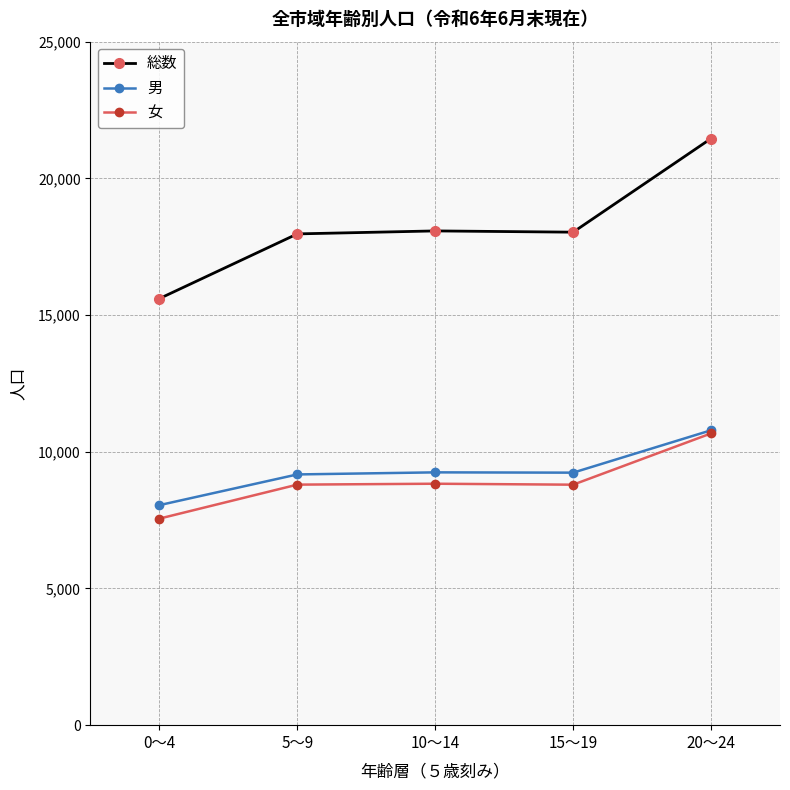

At which label is 総数 closest to 18530?

10～14